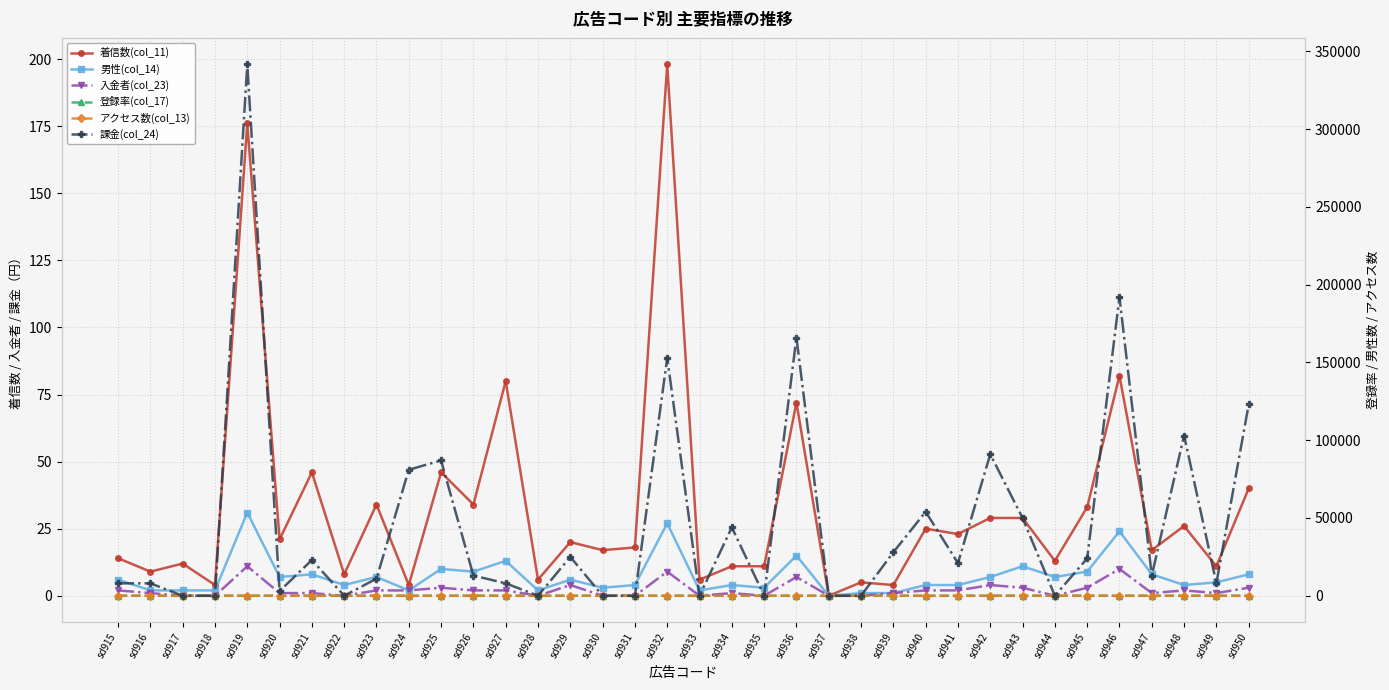

What is the sum of all 男性(col_14) values?

262.0